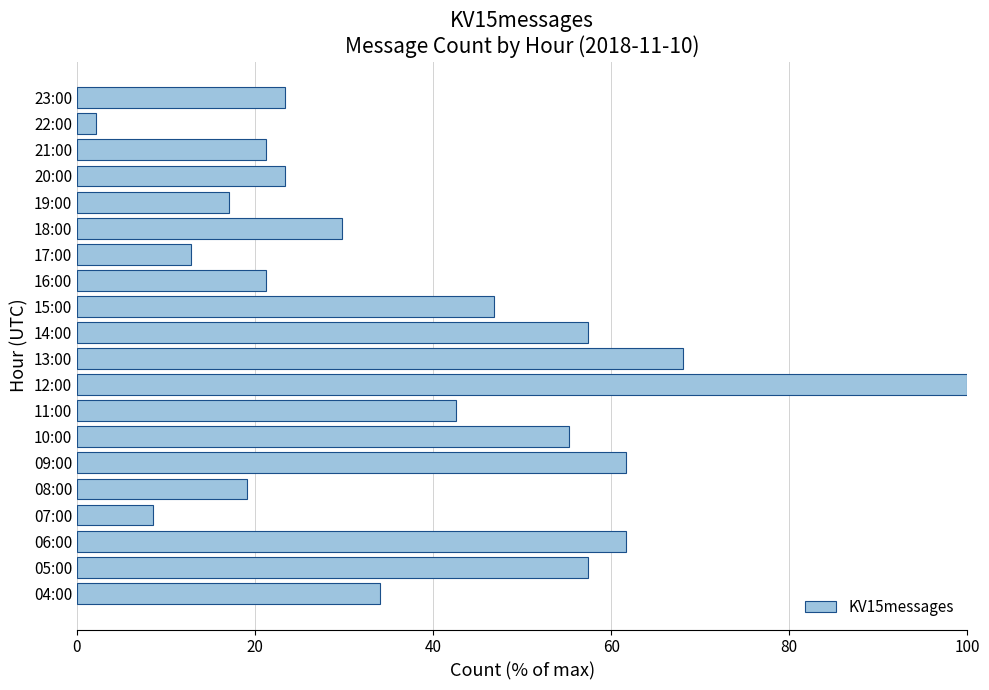

The chart shows a value of 57.4 at 14:00. True or false?

True